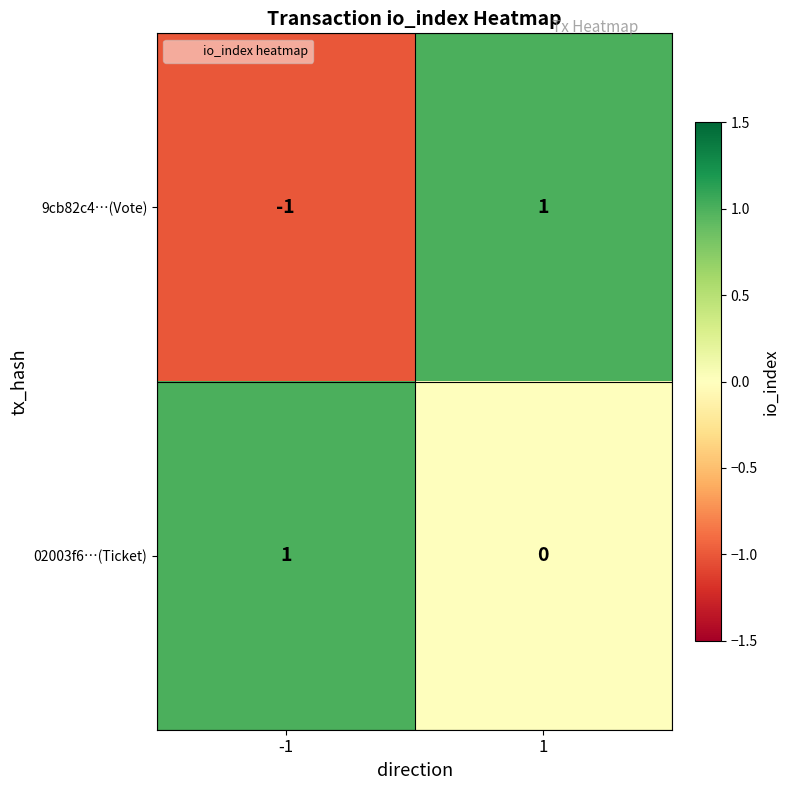

List the labels in order of 02003f6…(Ticket) value, smallest first.

1, -1